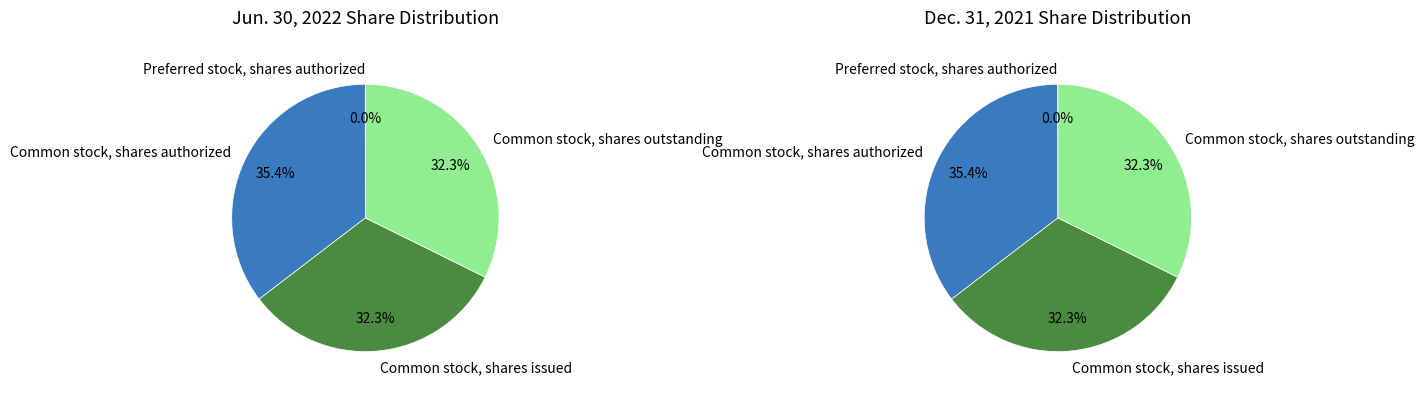

Rank the categories by value from lowest to highest.

Preferred stock, shares authorized, Common stock, shares issued, Common stock, shares outstanding, Common stock, shares authorized